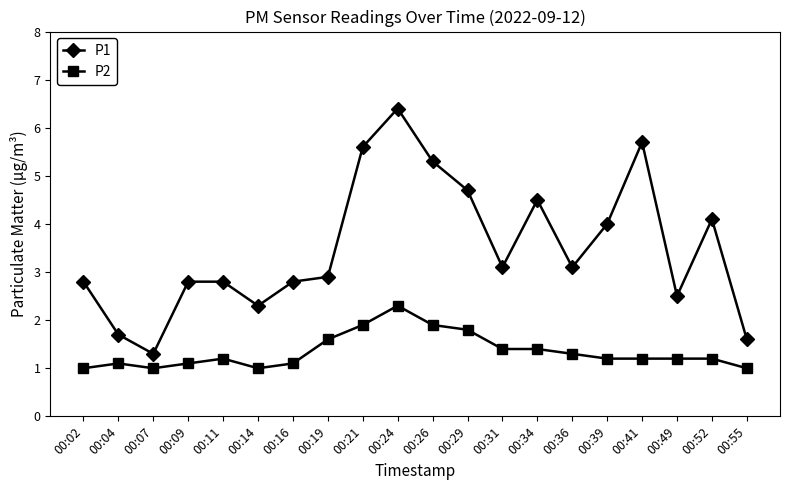

True or false: P2 and P1 cross at least once.

False